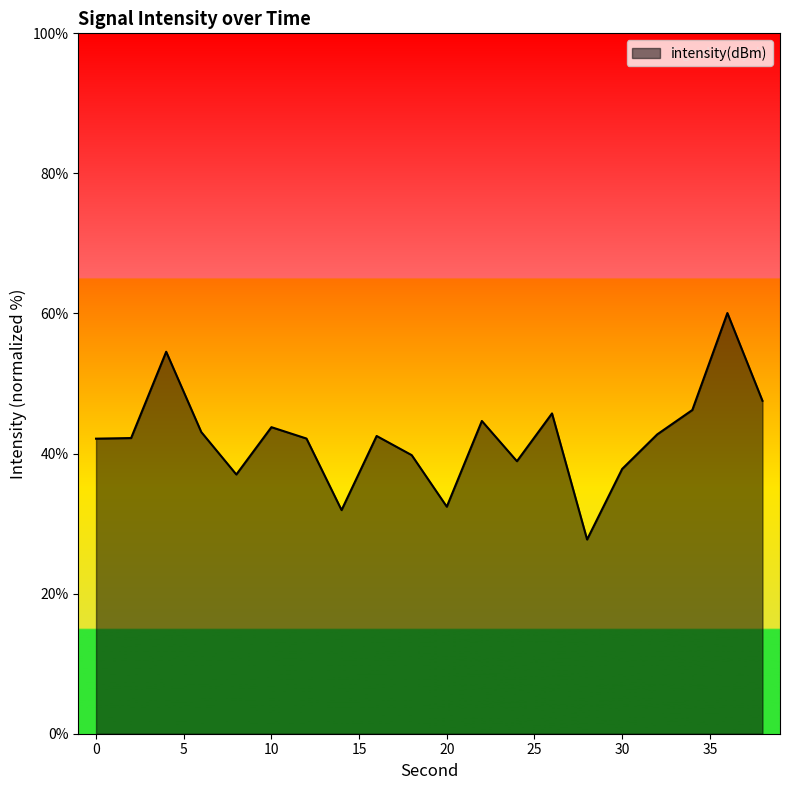

What is the difference between the maximum and minimum values?

32.3